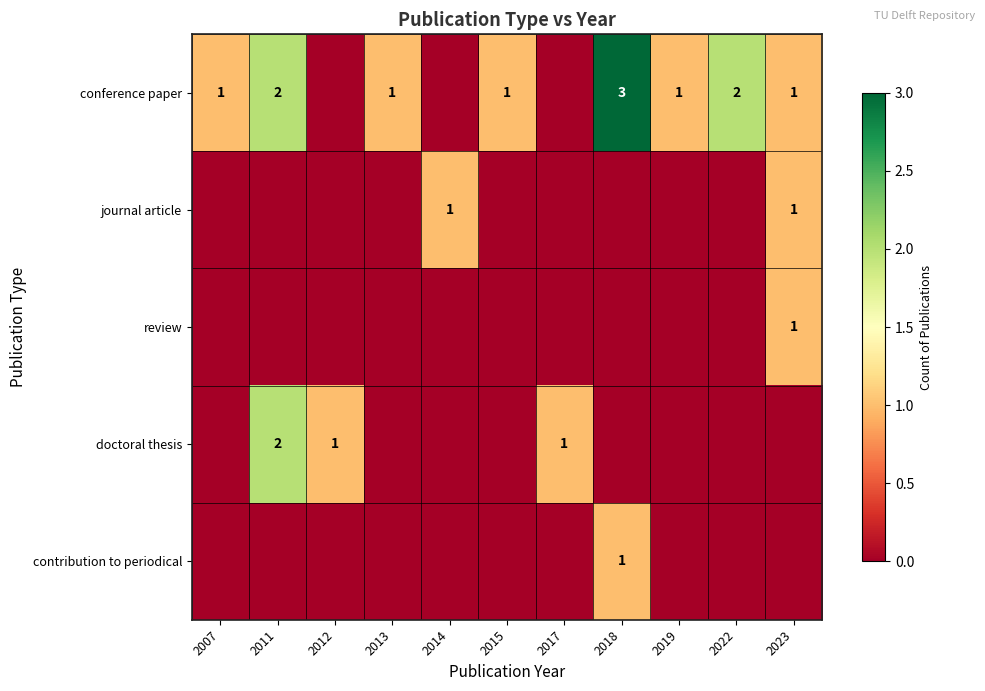

Is it true that doctoral thesis equals 1 at 2017?

True